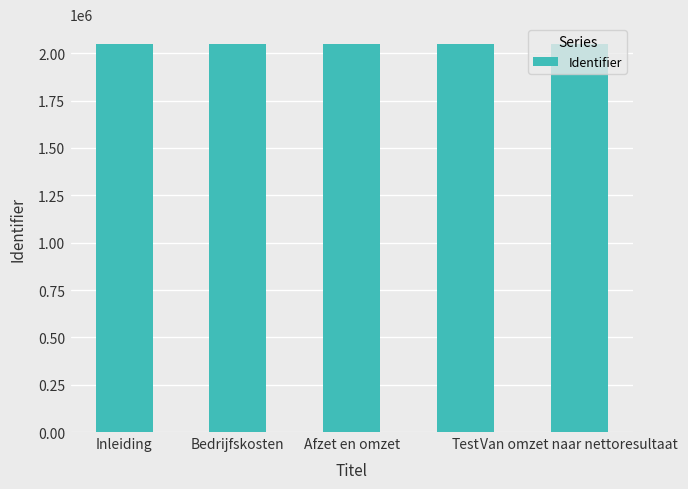

What is the minimum value shown in the chart?

2050912